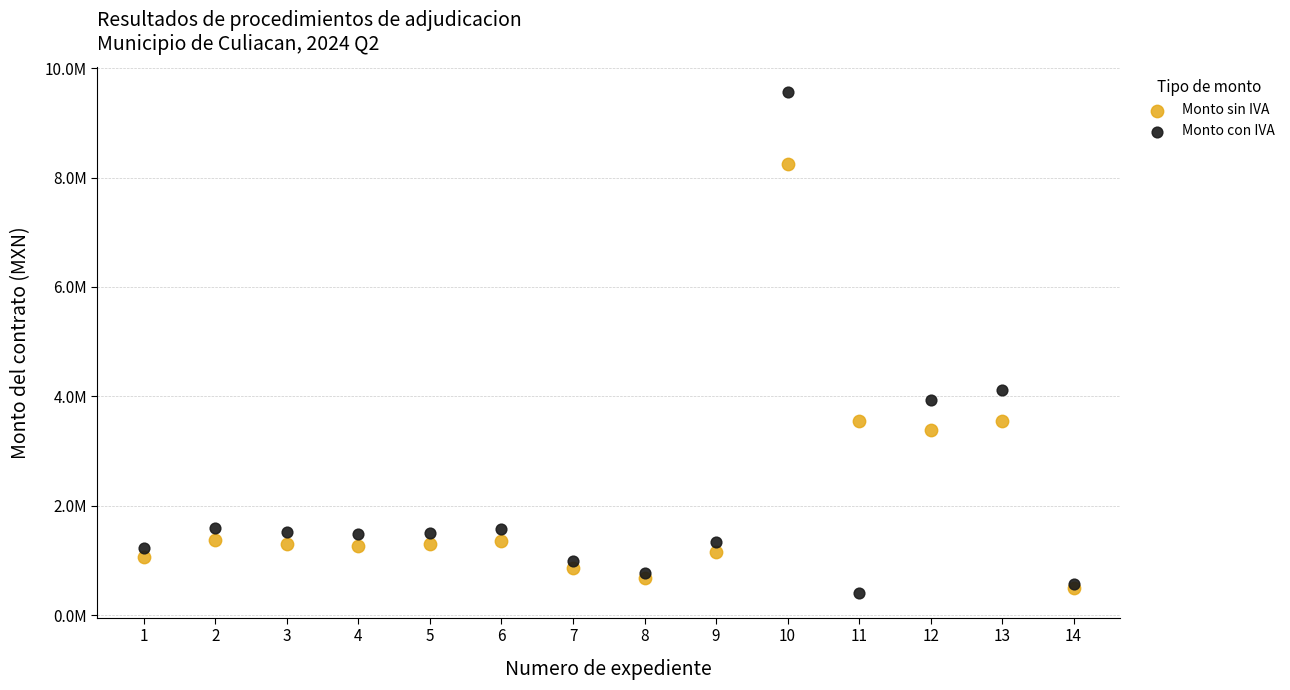

Which series has the largest Y range (max minus min)?

Monto con IVA